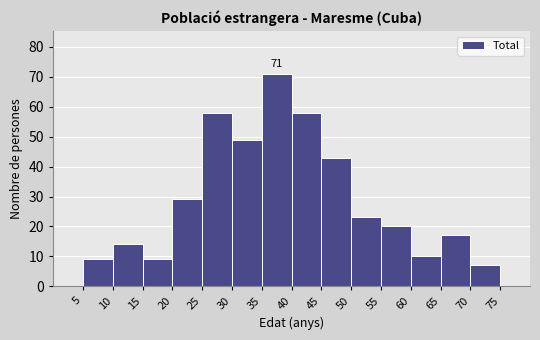

Which range on the x-axis has the tallest bar?

35 to 40